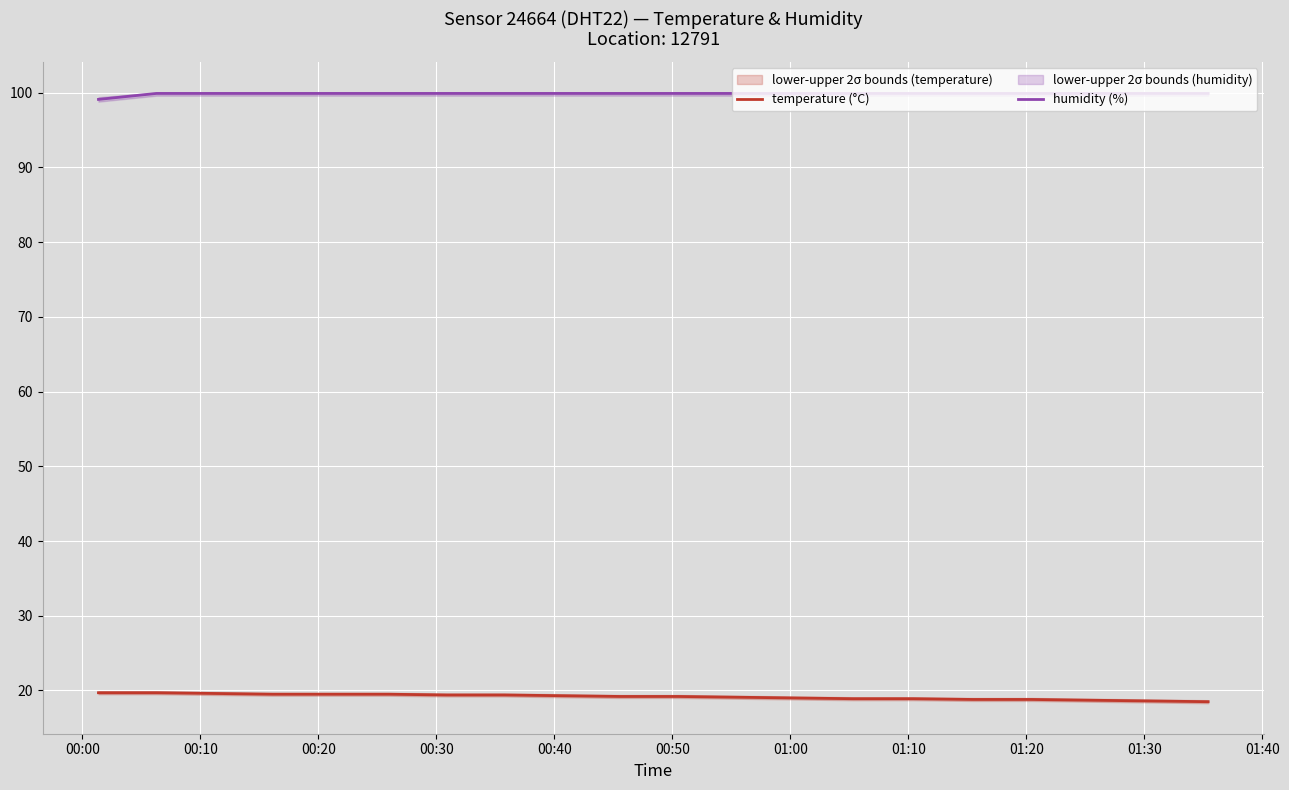

Count the number of categories in the chart.

20